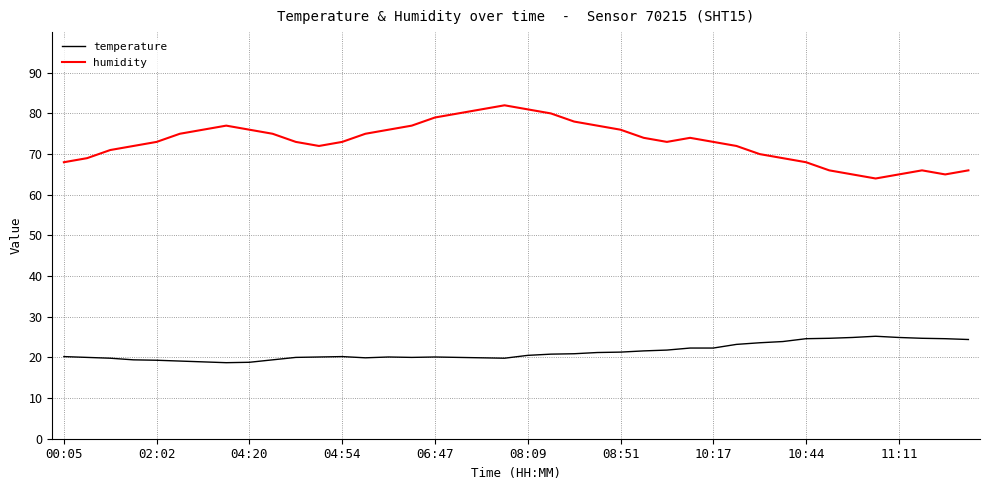

Which series has the largest total across all categories?

humidity